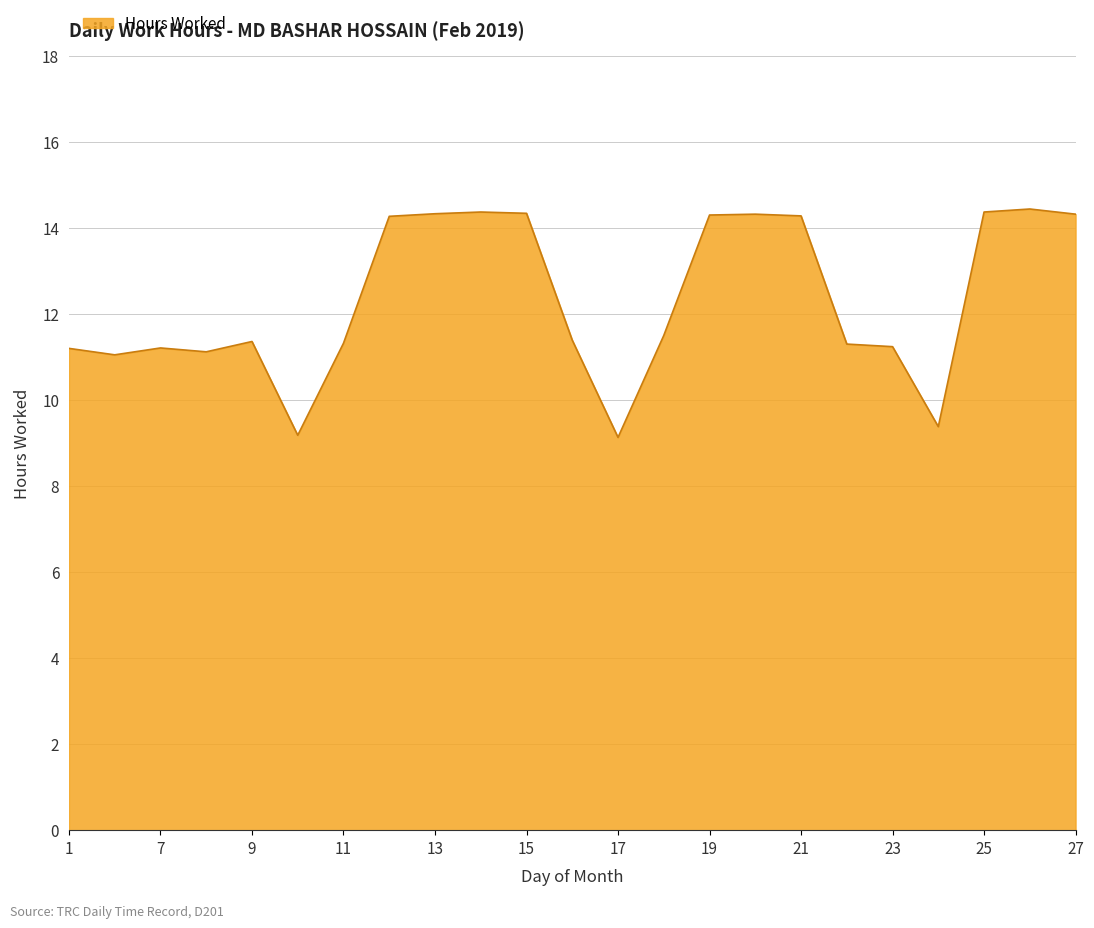

What is the maximum value shown in the chart?

14.4